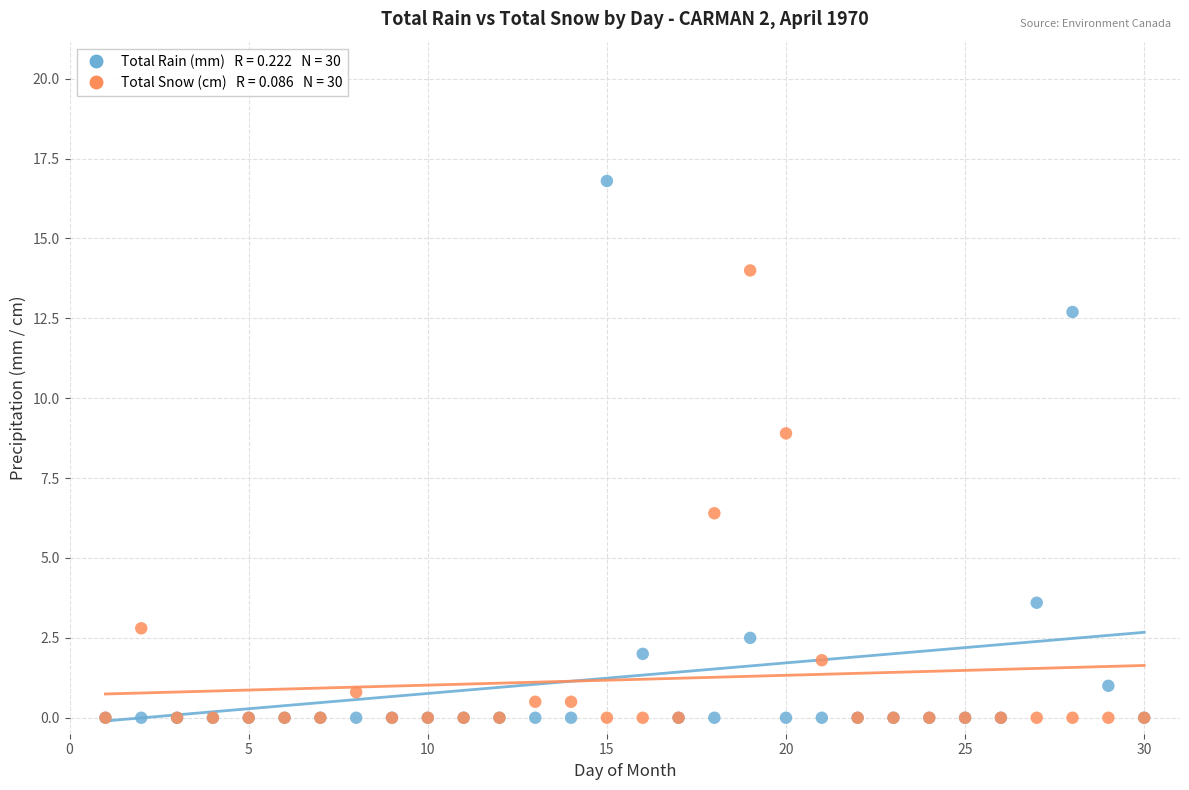

Across all series, what Y value is closest to 8?

8.9